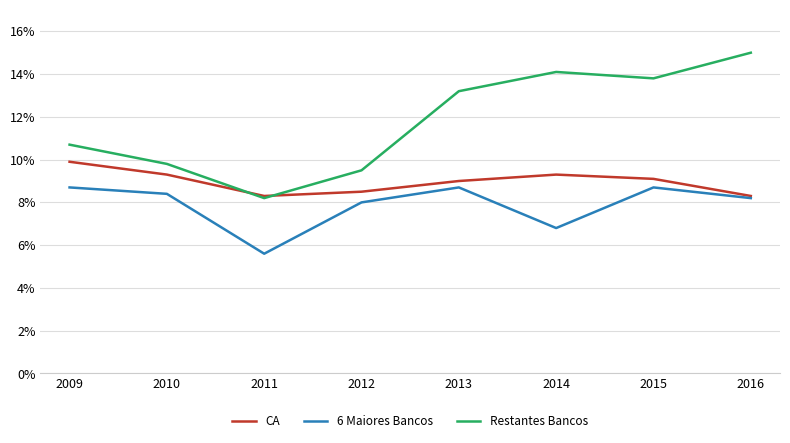

In CA, how many points are higher than both neighbors (excluding endpoints)?

1